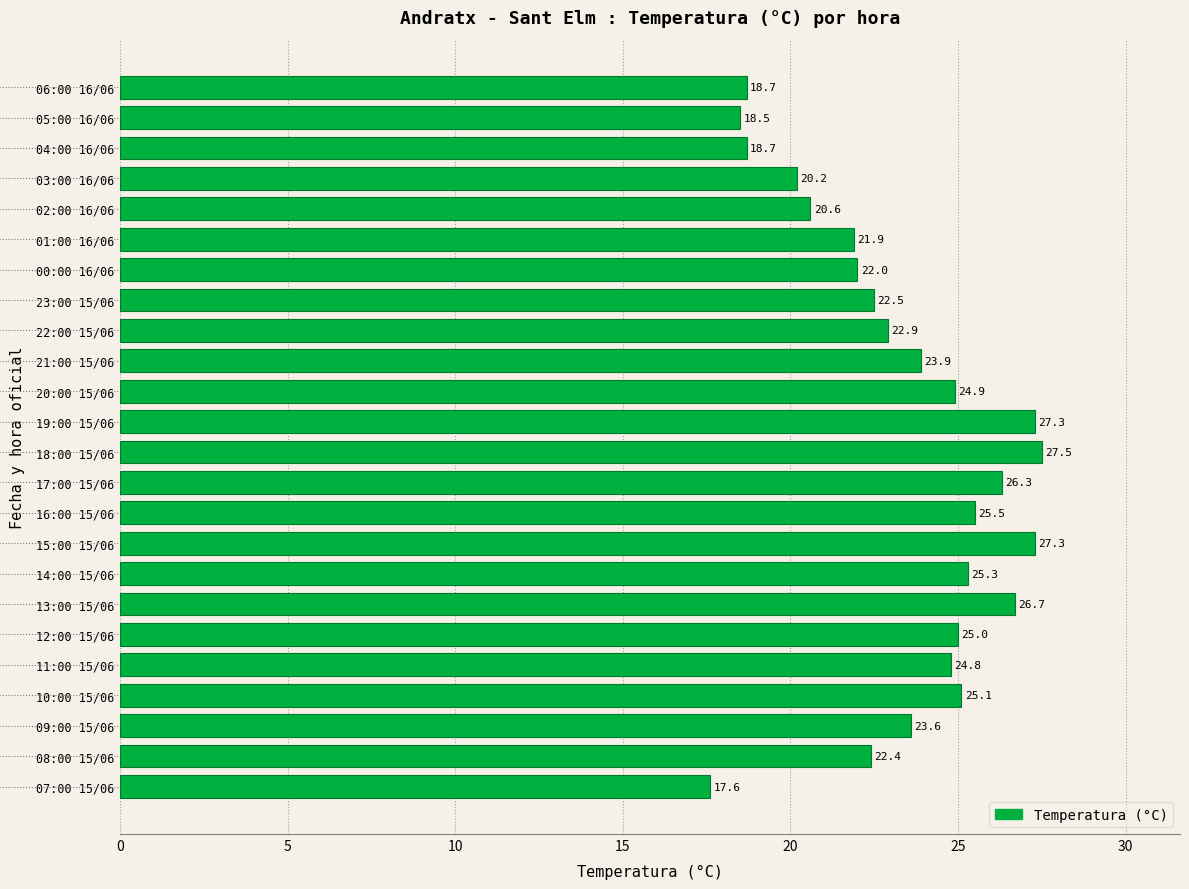

How many bars are there in total?

24